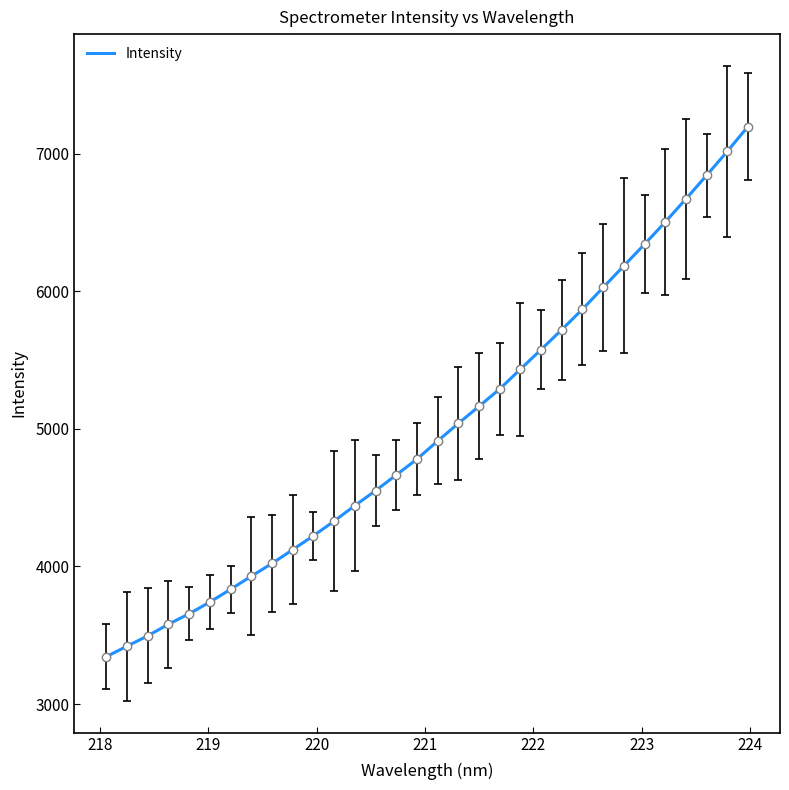

What is the minimum value shown in the chart?

3344.6